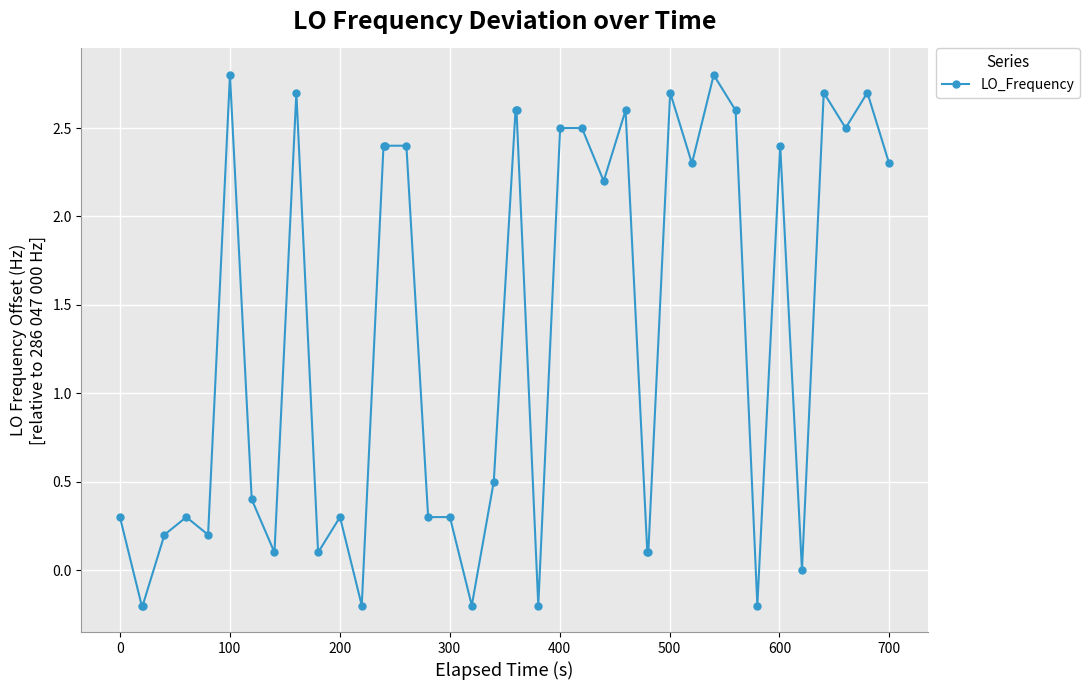

True or false: there are more than 2 points higher than both neighbors.

True